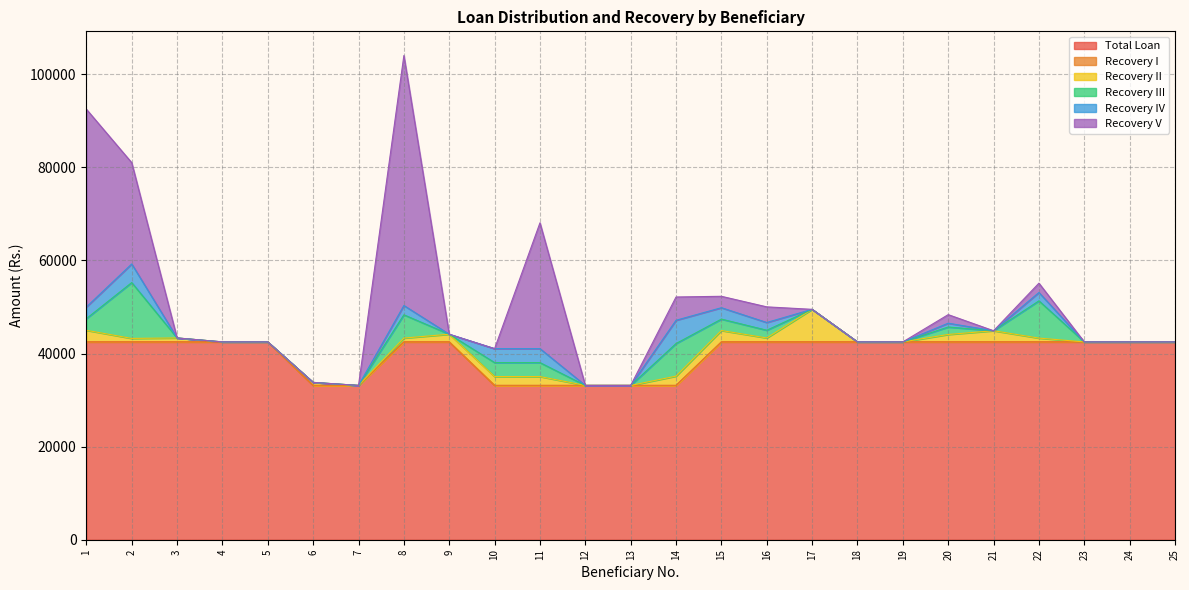

At which category does Recovery III reach its first local peak?

2